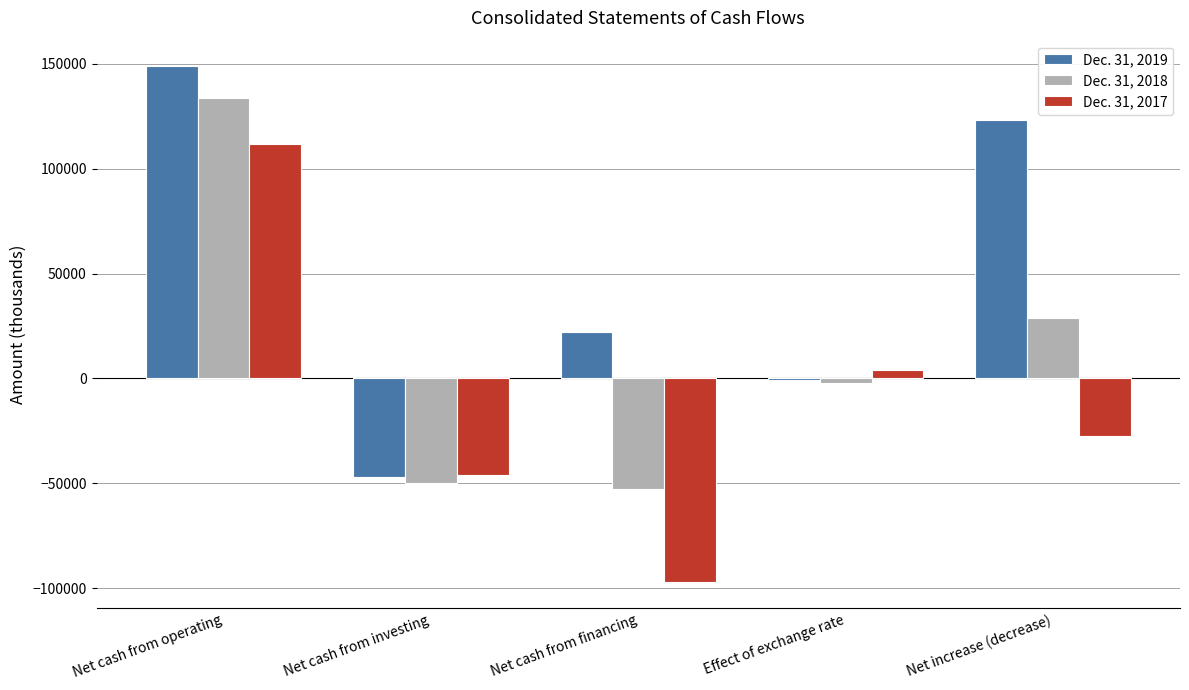

Count the number of data series in this chart.

3